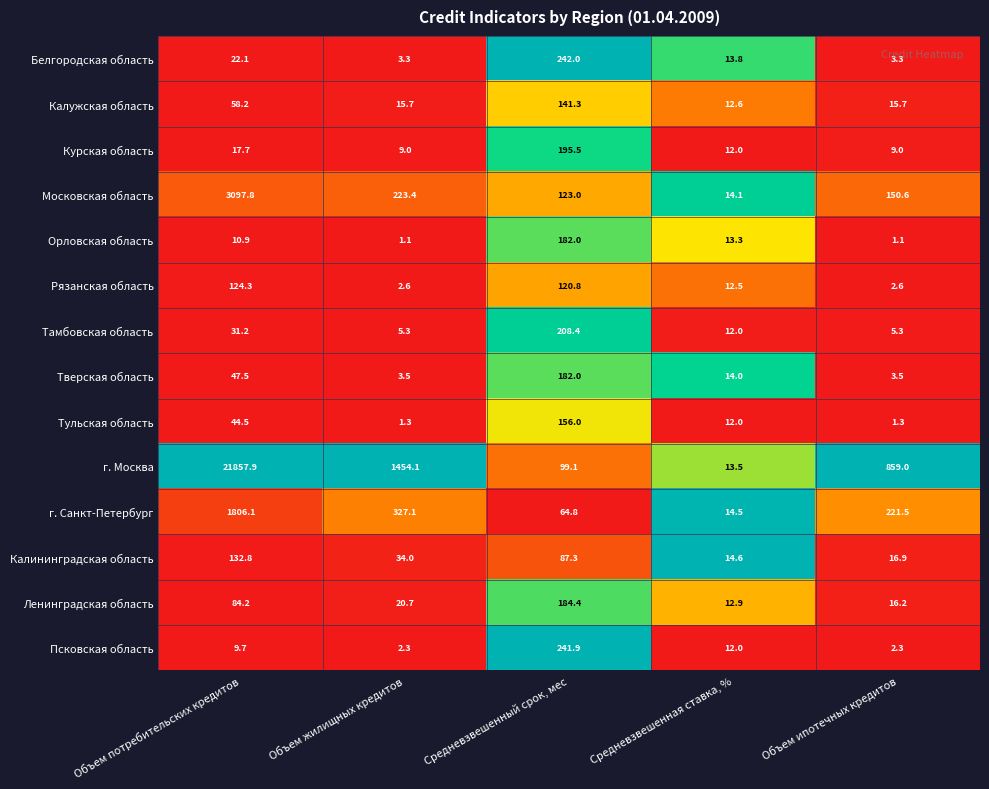

What is the difference between the highest and lowest values at Объем жилищных кредитов?

1453.0